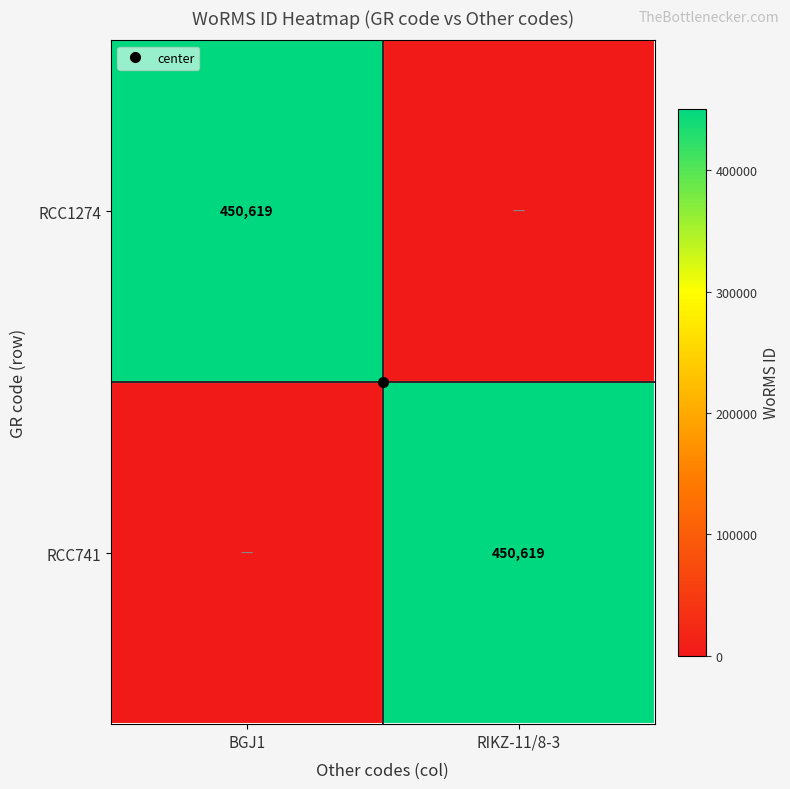

At which category is the sum across all series the highest?

BGJ1